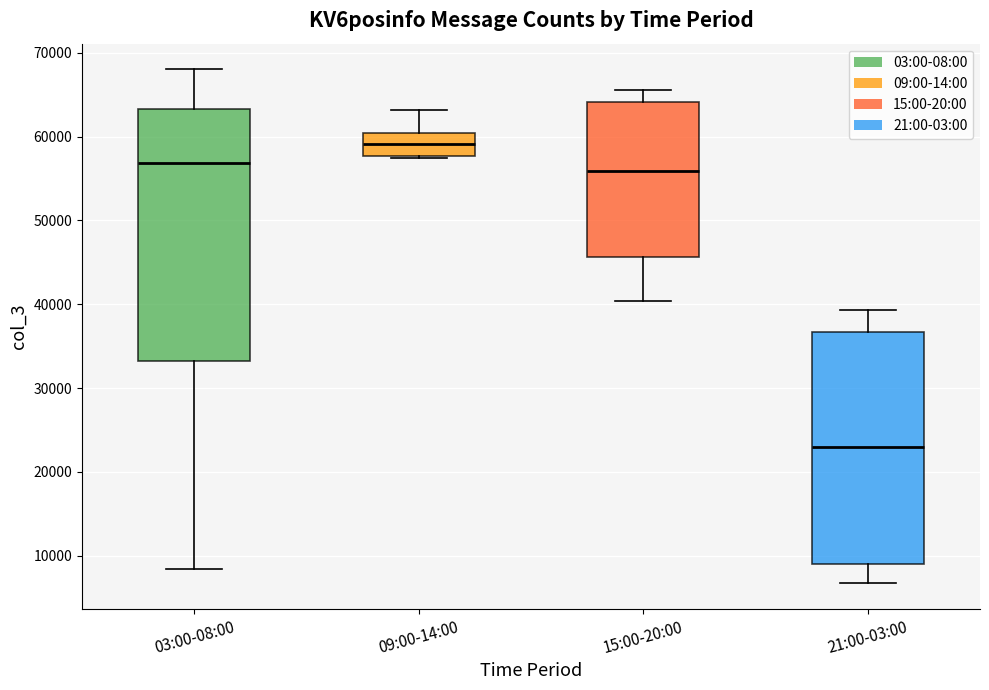

Reading left to right, transcribe this box plot: for each box, give where its median line is, the range the box spans, and where its two whiskers end, as read against the y-axis. The values are not printed on the chart, so give them approximately, as read against the axis.

03:00-08:00: median 57000, box 33000 to 63000, whiskers 8000 to 68000
09:00-14:00: median 59000, box 58000 to 60000, whiskers 57000 to 63000
15:00-20:00: median 56000, box 46000 to 64000, whiskers 40000 to 66000
21:00-03:00: median 23000, box 9000 to 37000, whiskers 7000 to 39000